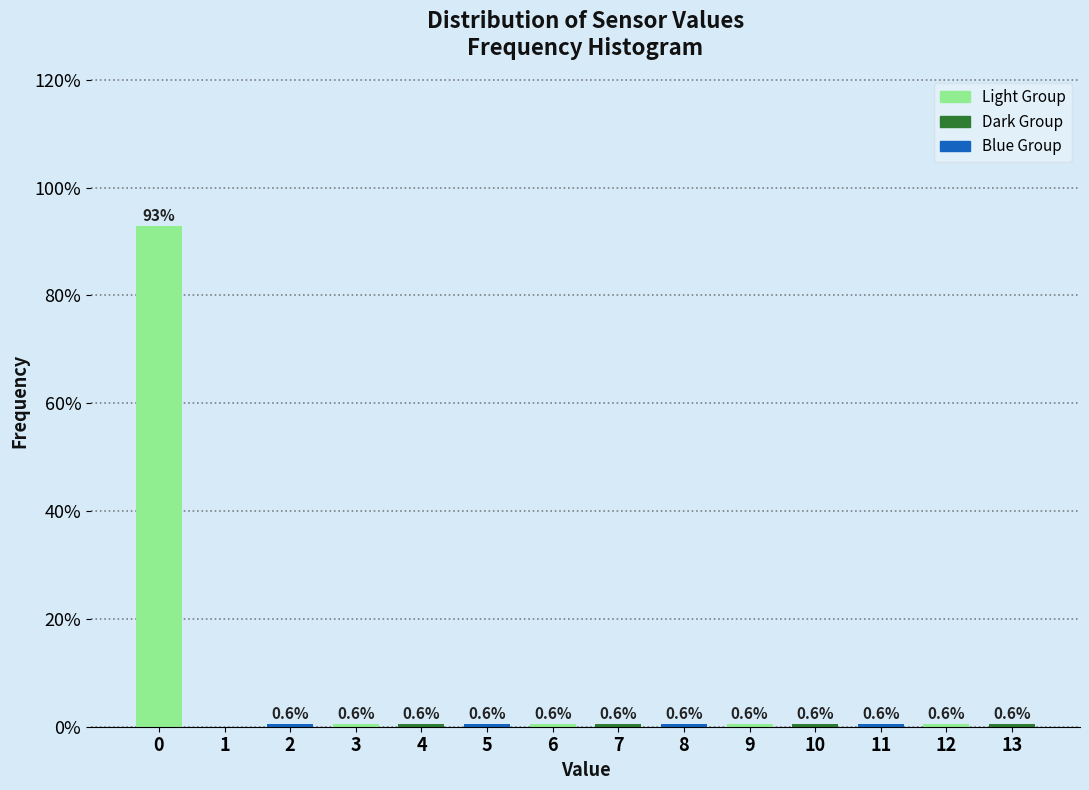

Reading left to right, list all the values displayed in this chart.

0=92.9	1=0.0	2=0.6	3=0.6	4=0.6	5=0.6	6=0.6	7=0.6	8=0.6	9=0.6	10=0.6	11=0.6	12=0.6	13=0.6